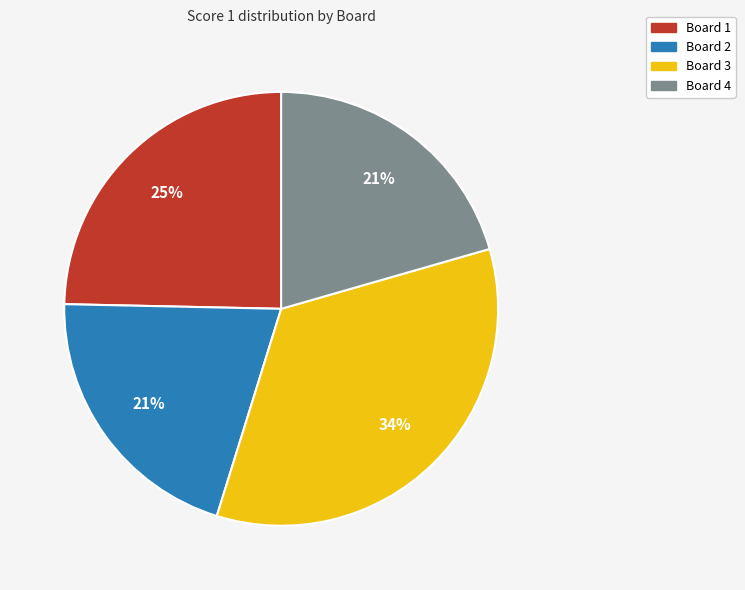

Is the sum of Board 2 and Board 1 greater than half?

No